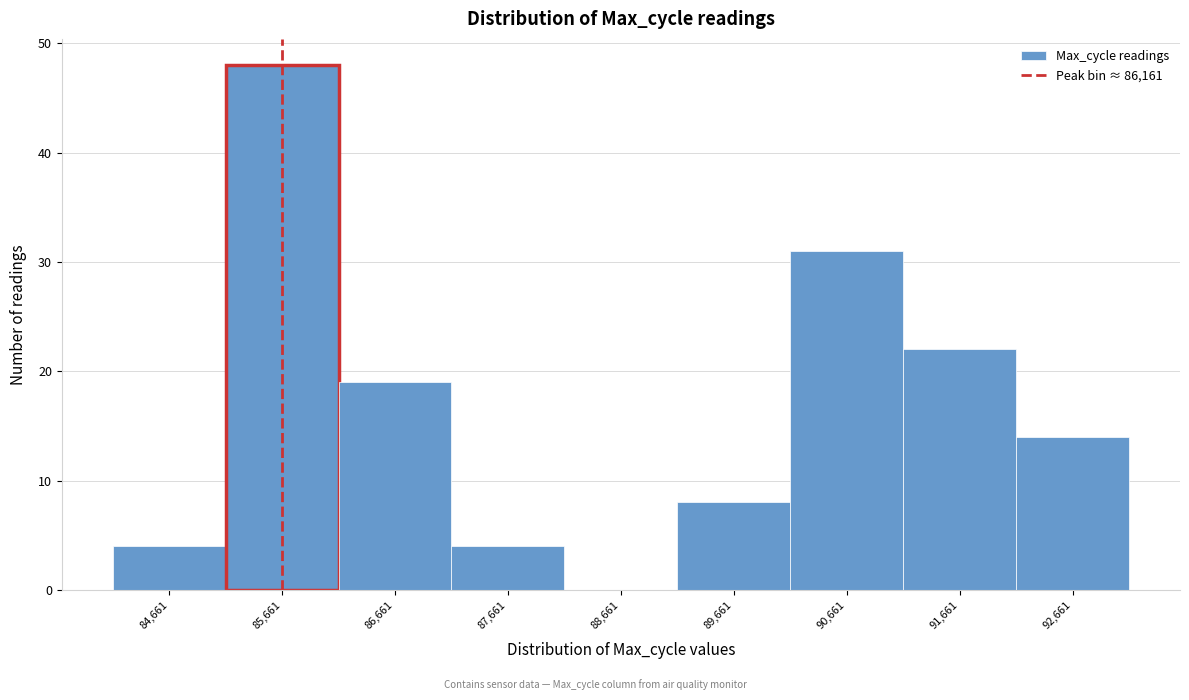

Reading left to right, list all the values displayed in this chart.

84,661=4	85,661=48	86,661=19	87,661=4	88,661=0	89,661=8	90,661=31	91,661=22	92,661=14